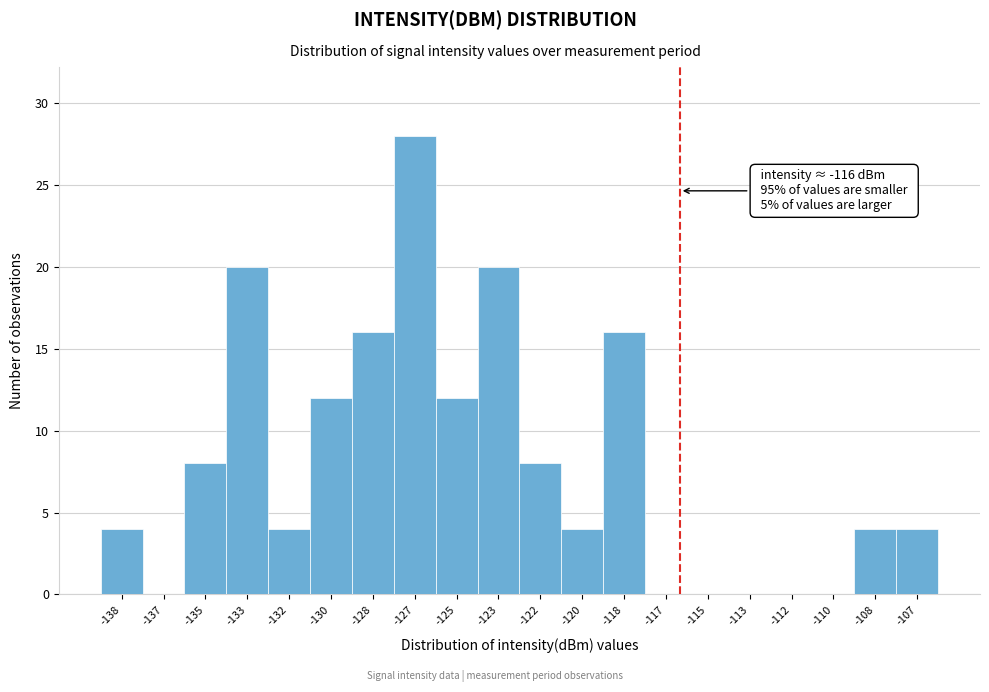

Reading left to right, list all the values displayed in this chart.

-138=4	-137=0	-135=8	-133=20	-132=4	-130=12	-128=16	-127=28	-125=12	-123=20	-122=8	-120=4	-118=16	-117=0	-115=0	-113=0	-112=0	-110=0	-108=4	-107=4